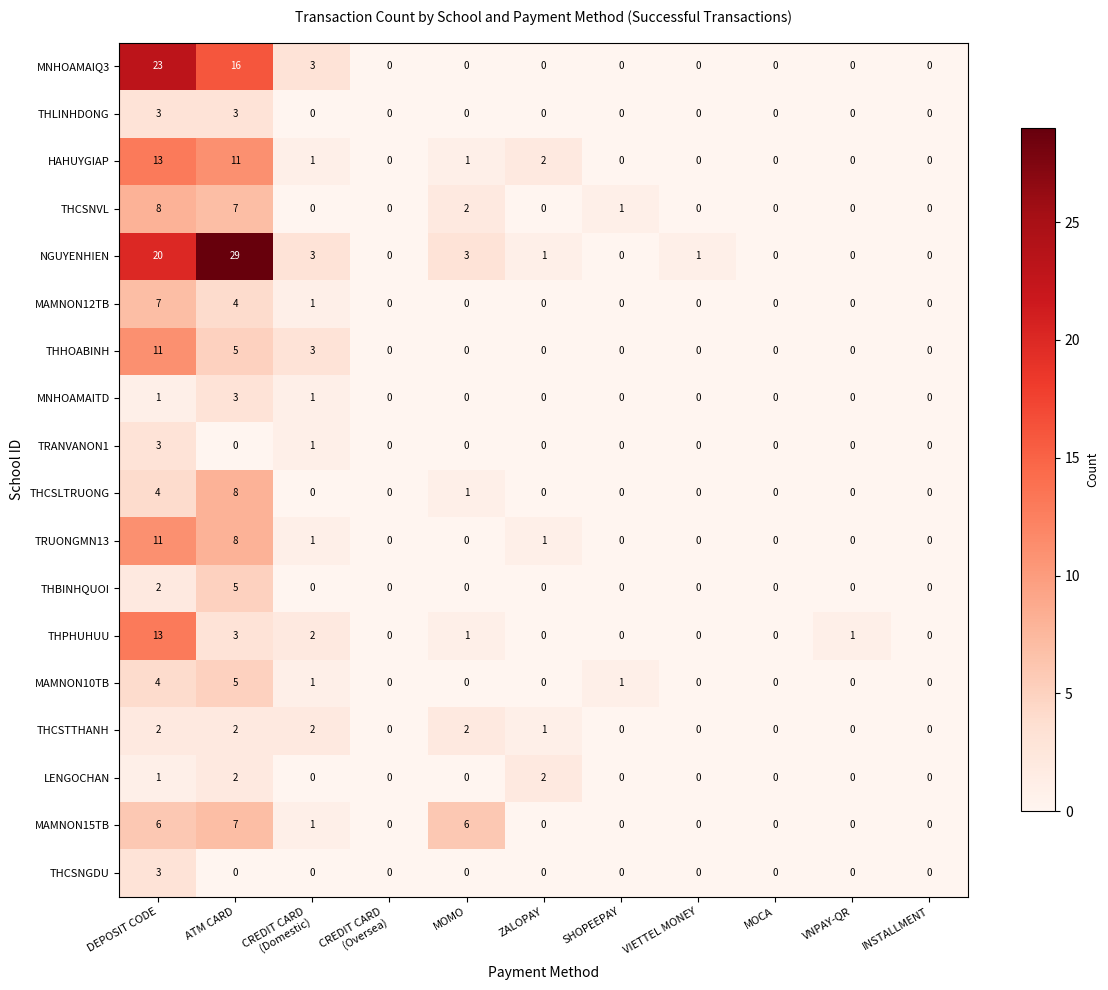

At which label is LENGOCHAN closest to 1?

DEPOSIT CODE